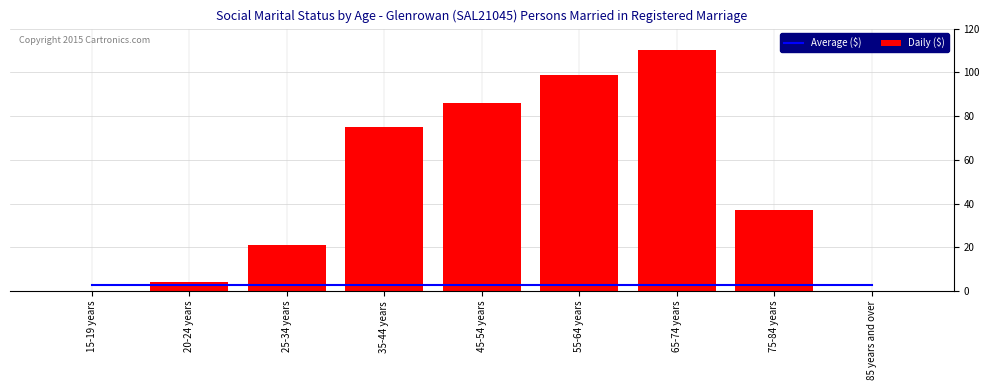

Rank the series by their average value, from lowest to highest.

Average ($), Daily ($)